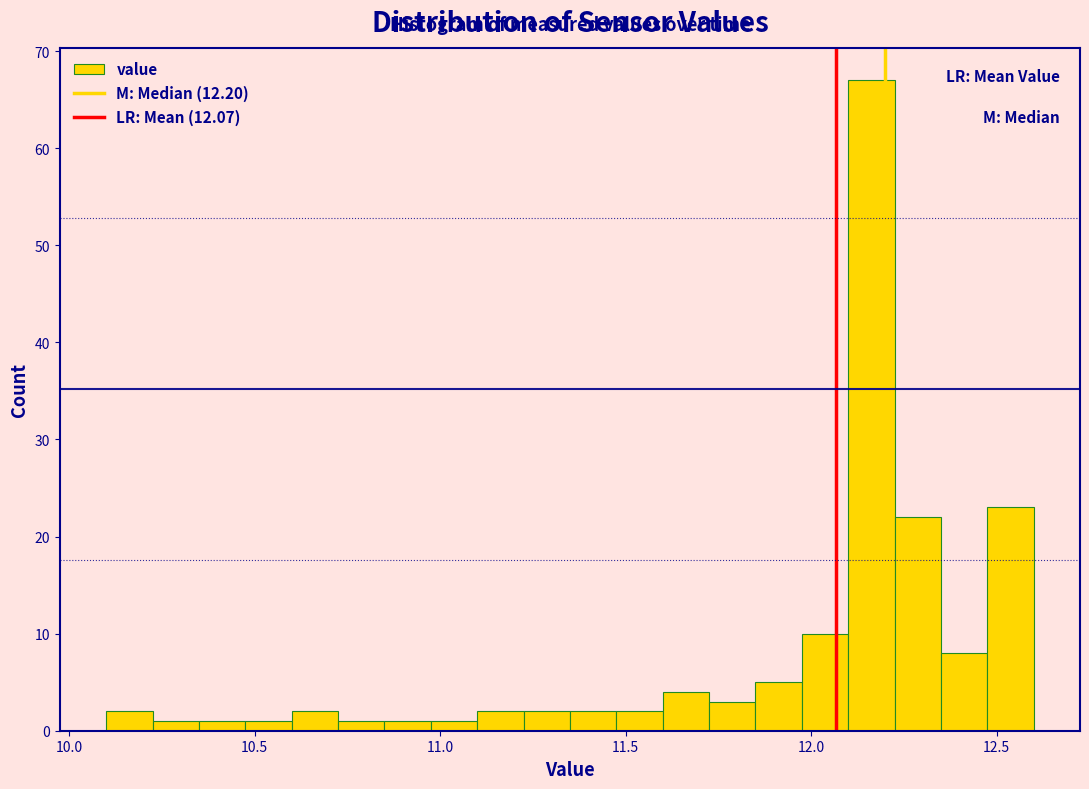

Around what value on the x-axis is the tallest bar? Give the approximate position of its centre, as read against the axis.

12.15